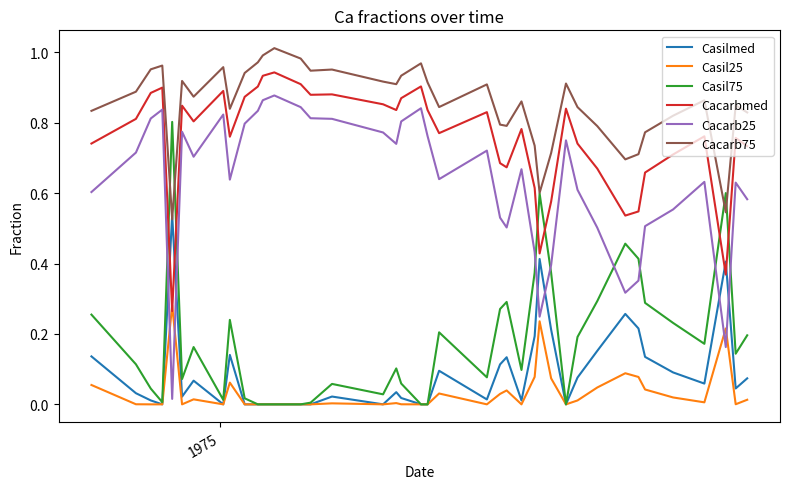

List the series in order of their peak value, lowest first.

Casil25, Casilmed, Casil75, Cacarb25, Cacarbmed, Cacarb75